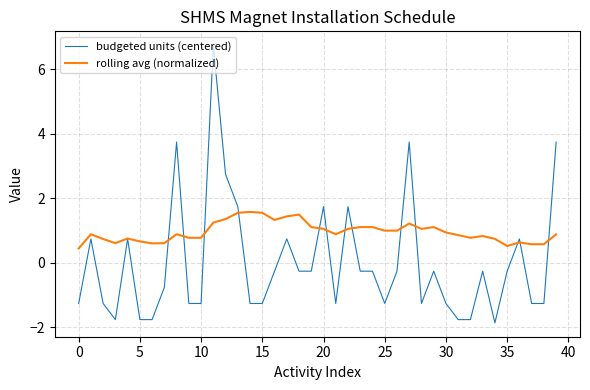

What is the highest value of the rolling avg (normalized) series?

1.6